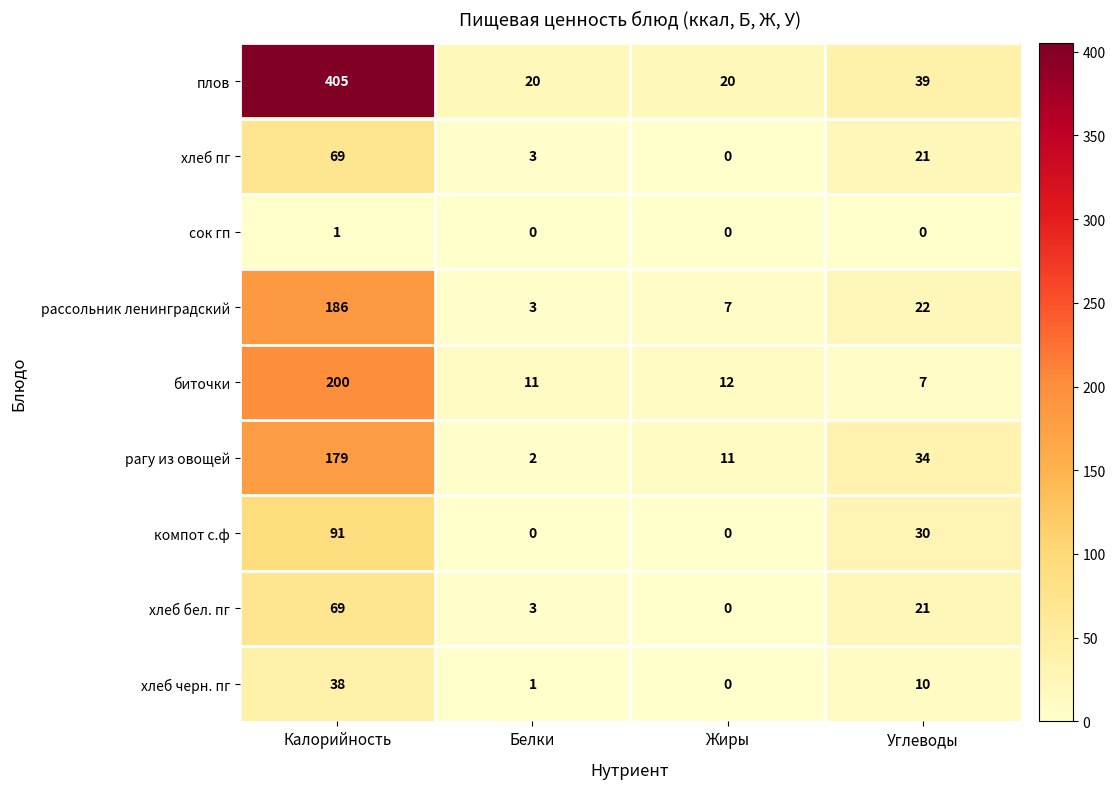

What is the approximate value of рассольник ленинградский at Белки, to the nearest 5?

5